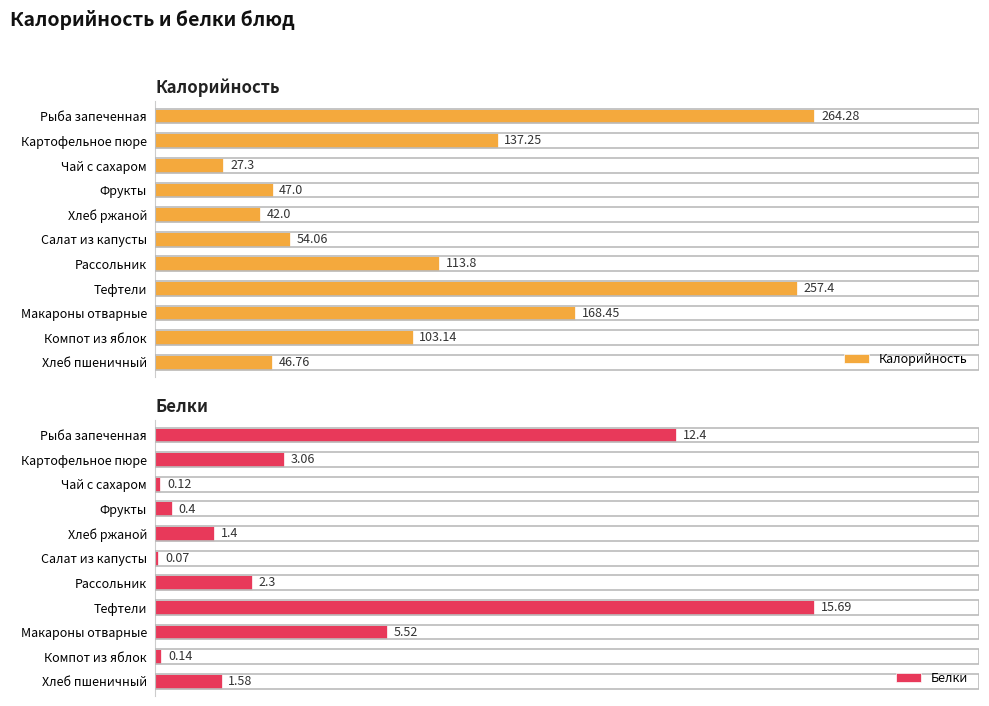

List the labels in order of Калорийность value, largest first.

Рыба запеченная, Тефтели, Макароны отварные, Картофельное пюре, Рассольник, Компот из яблок, Салат из капусты, Фрукты, Хлеб пшеничный, Хлеб ржаной, Чай с сахаром